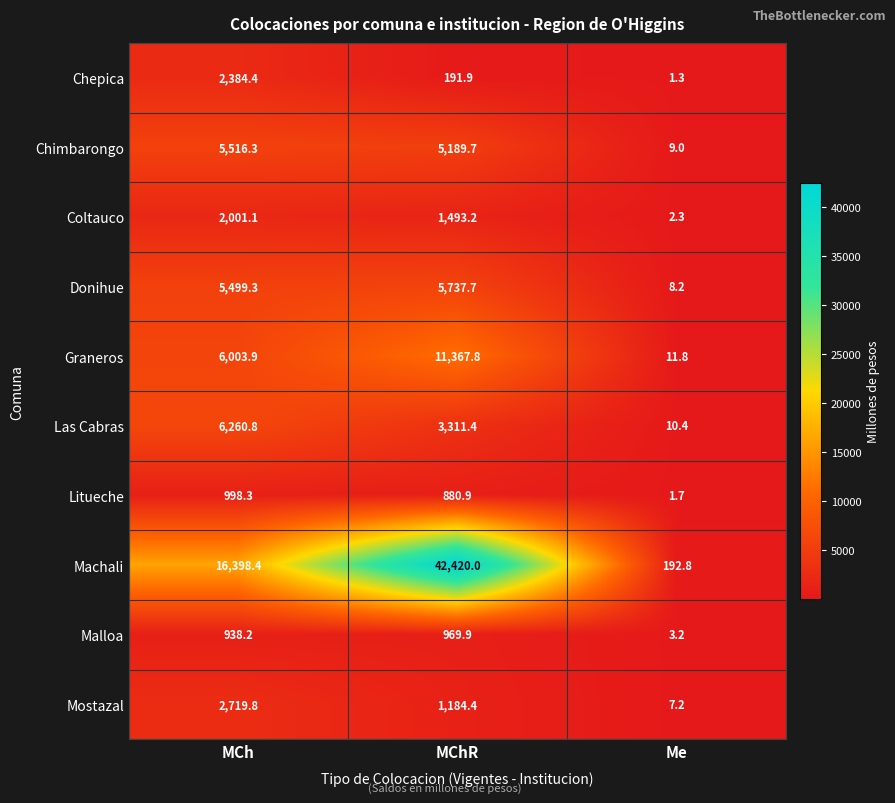

What is the greatest value displayed?

42420.0